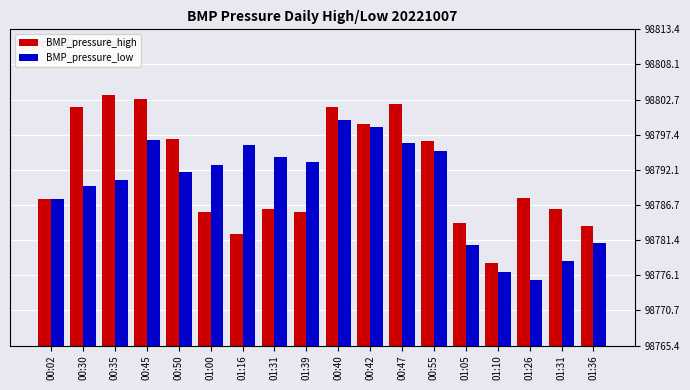

What is the minimum value for BMP_pressure_low?

98775.4